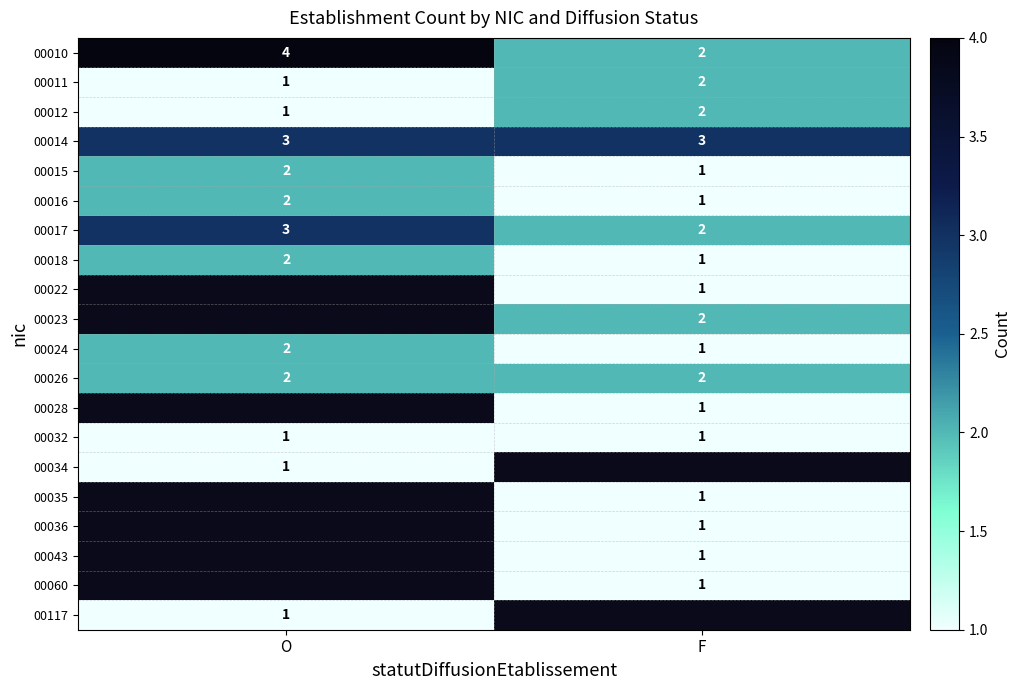

What is the sum of the 00018 values at O and F?

3